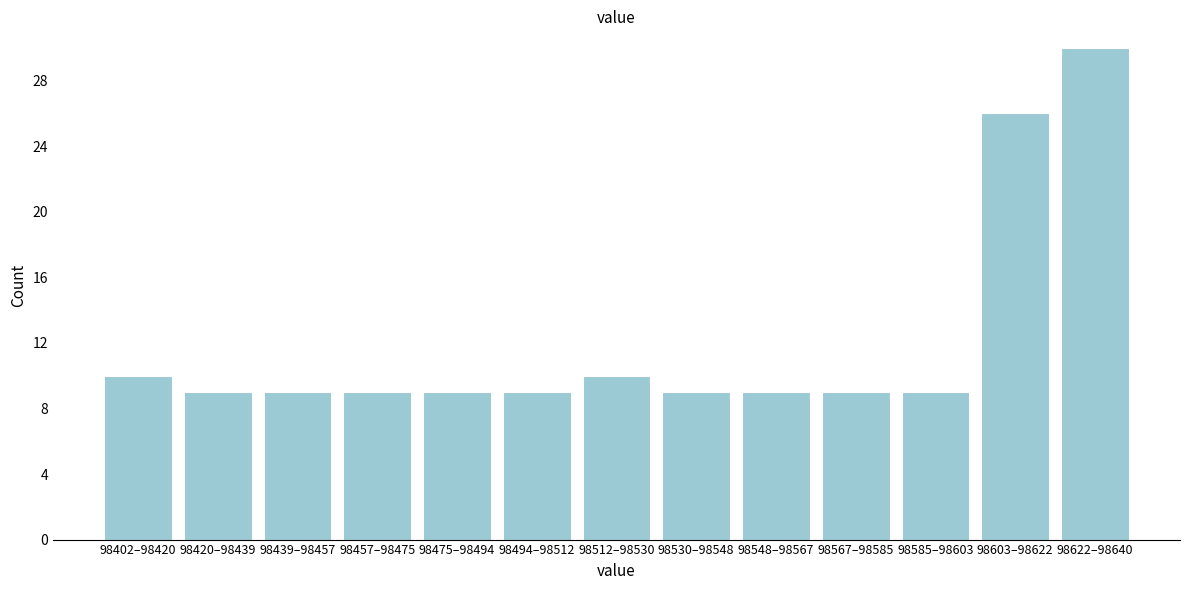

Reading right to left, transcribe all the data shown in this chart.

30	26	9	9	9	9	10	9	9	9	9	9	10